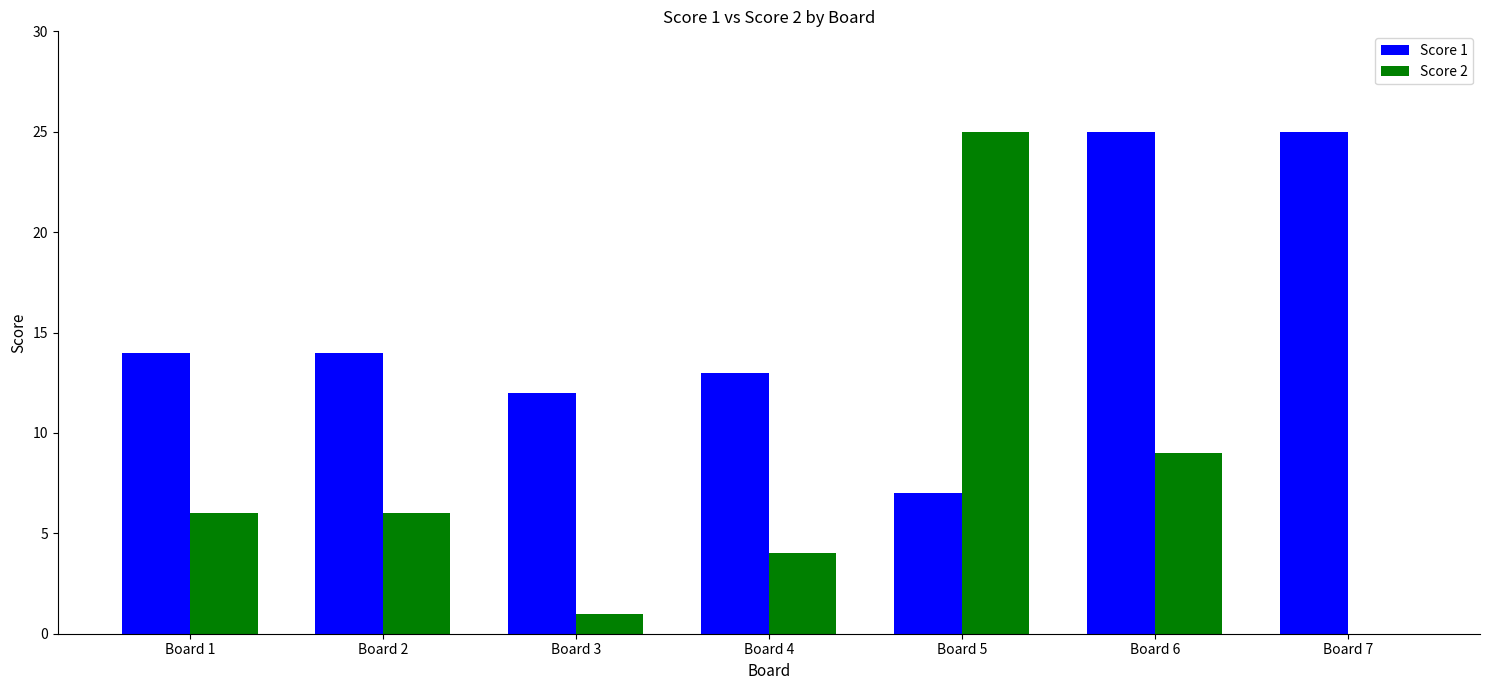

Reading left to right, extract all data points from this chart.

Score 1: 14	14	12	13	7	25	25
Score 2: 6	6	1	4	25	9	0